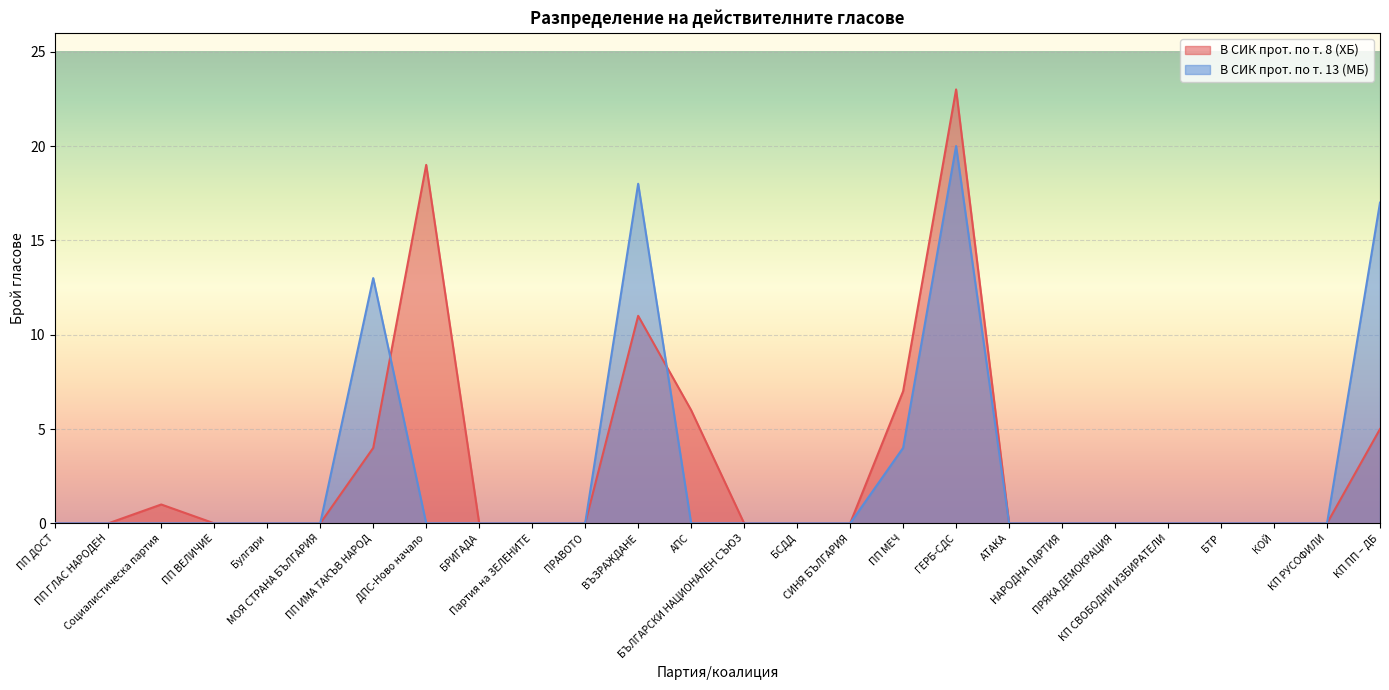

Read the В СИК прот. по т. 13 (МБ) value at ПП ИМА ТАКЪВ НАРОД, to the nearest 10.

10